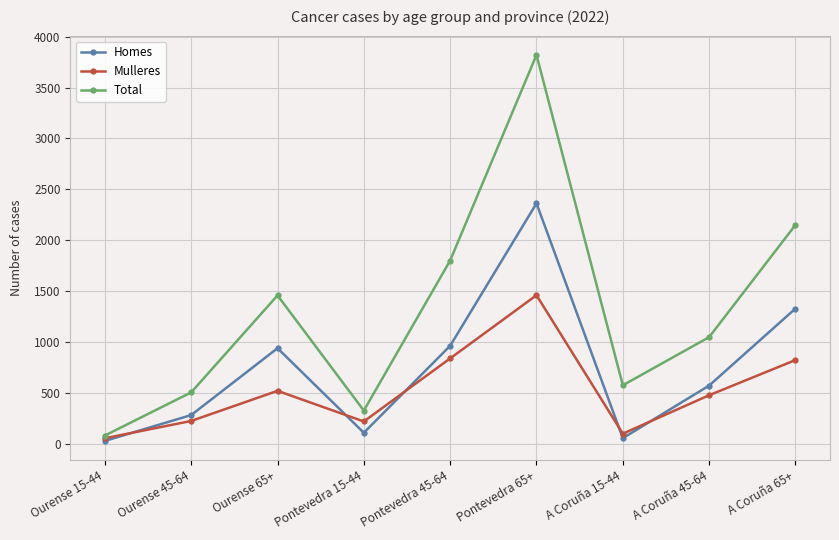

Is the value of Mulleres at A Coruña 65+ greater than the value of Homes at Pontevedra 45-64?

No